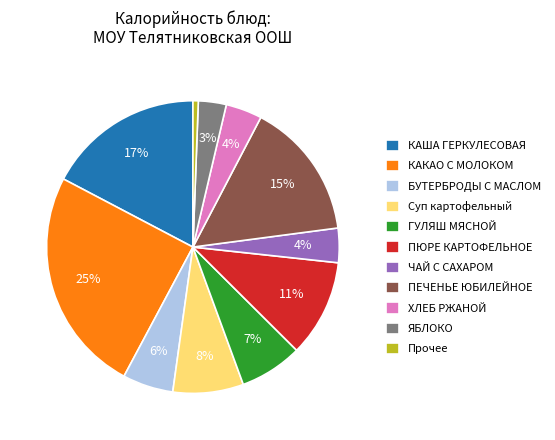

The КАКАО С МОЛОКОМ slice represents 25% of the pie. True or false?

True